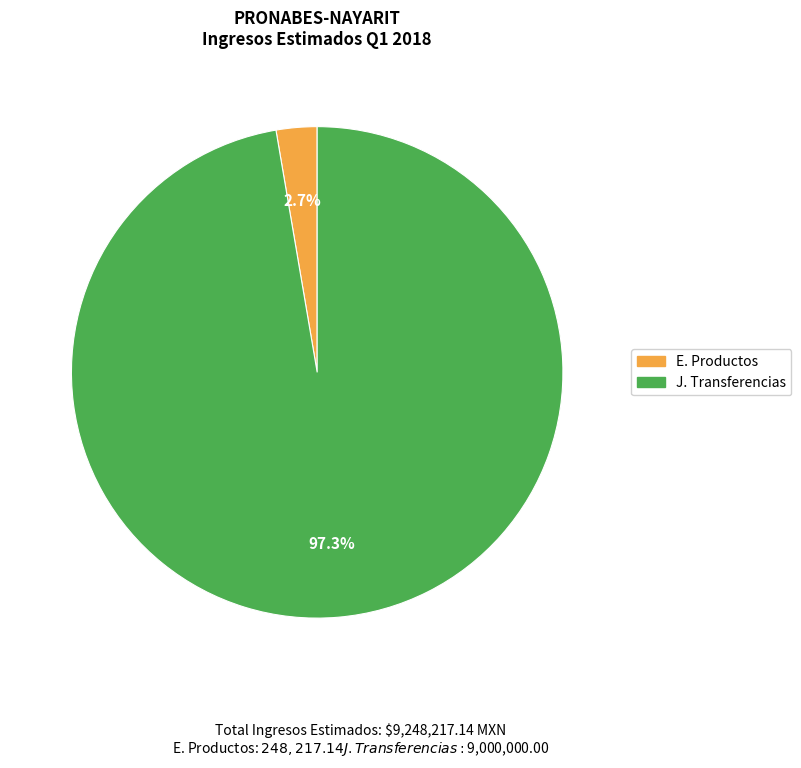

To the nearest percent, what portion does E. Productos represent?

3%